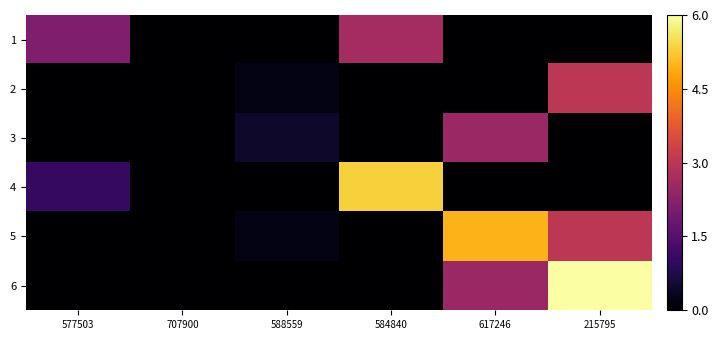

How many series are shown in this chart?

6